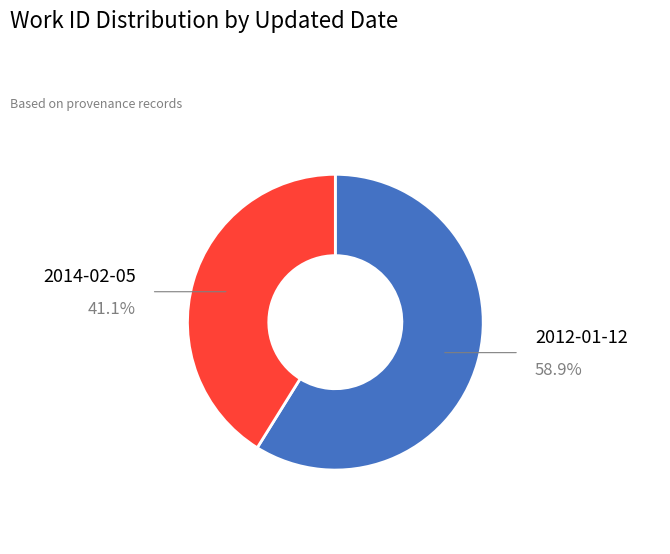

Do 2014-02-05 and 2012-01-12 together represent more than half of the pie?

Yes